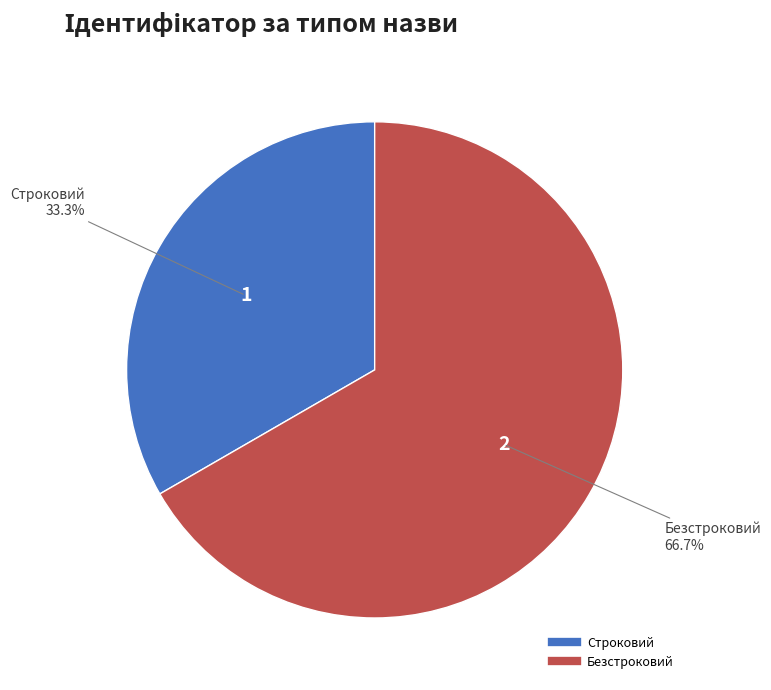

Combined, do Безстроковий and Строковий account for over 50%?

Yes